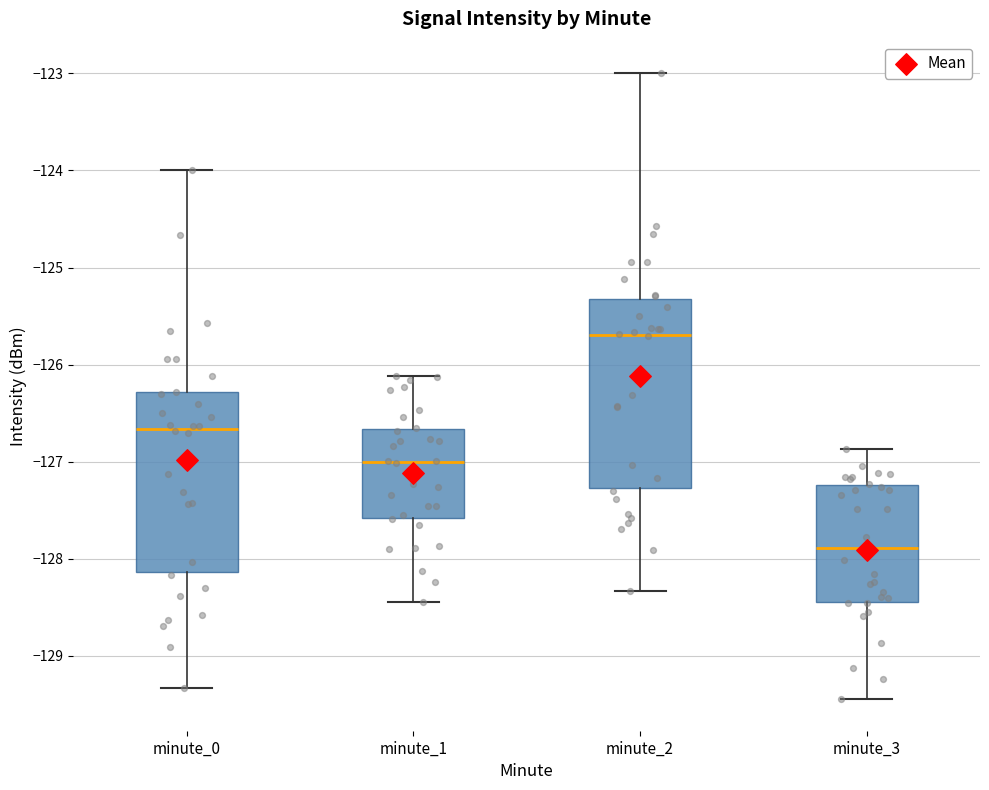

Which box has the highest median line?

minute_2